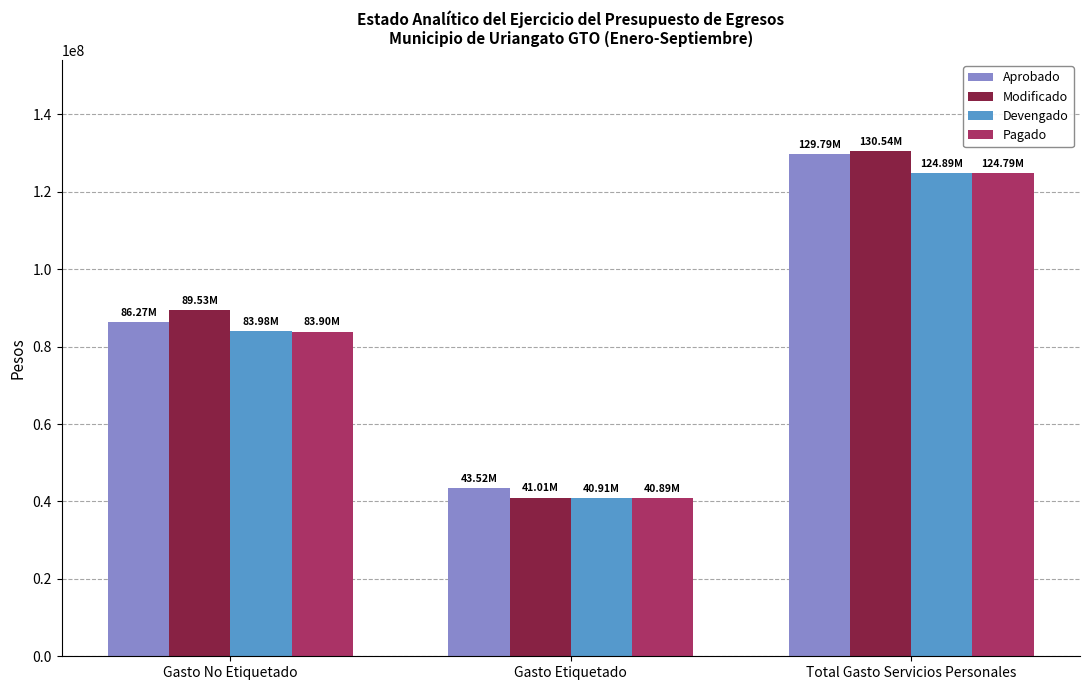

Which category has the lowest value in the Pagado series?

Gasto Etiquetado